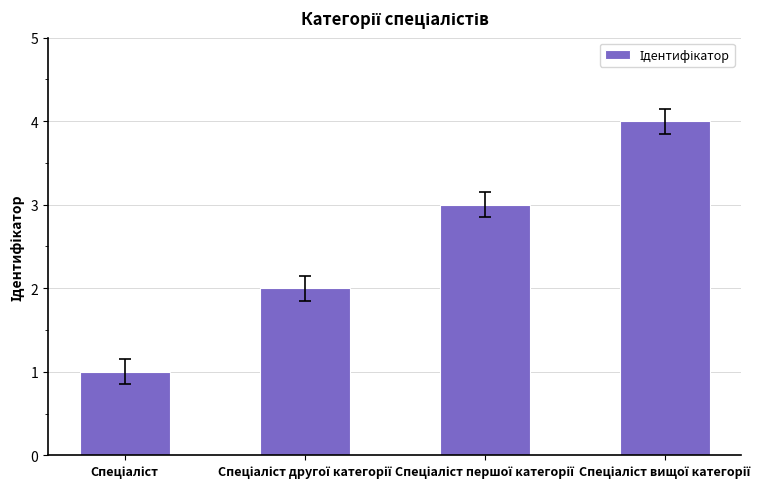

Count the values in the range 2 to 4.

3